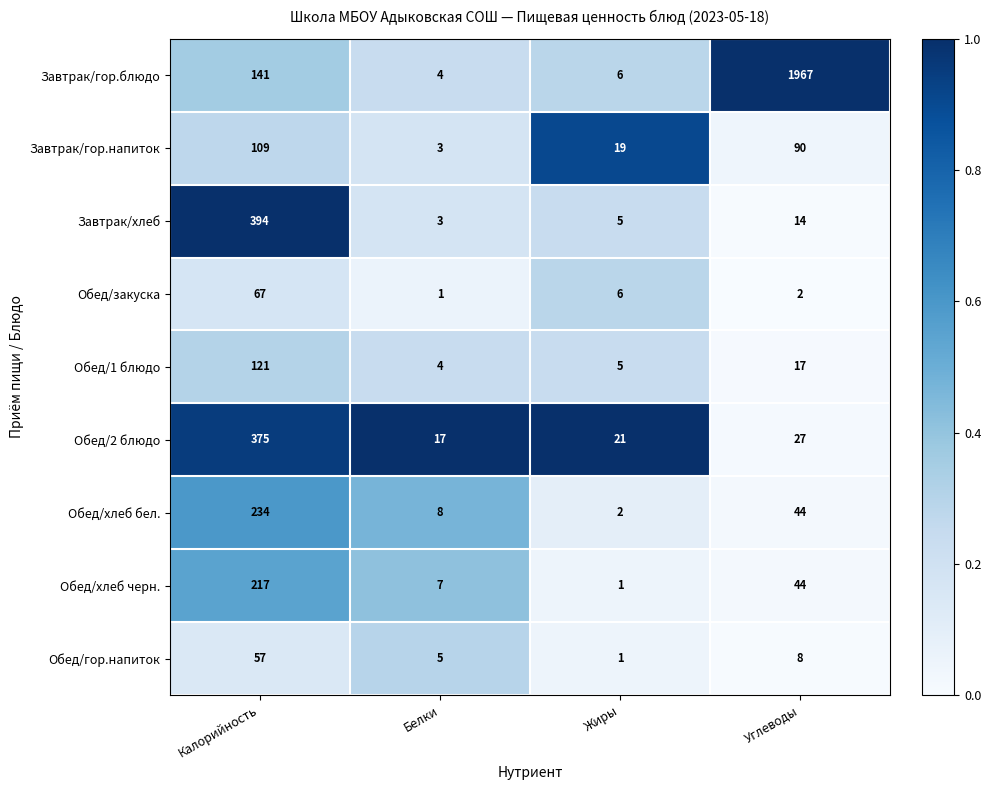

The Обед/1 блюдо series shows 4 at Белки. True or false?

True